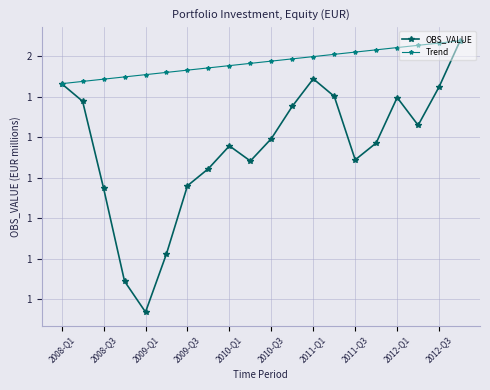

What are all the series names shown in the legend?

OBS_VALUE, Trend